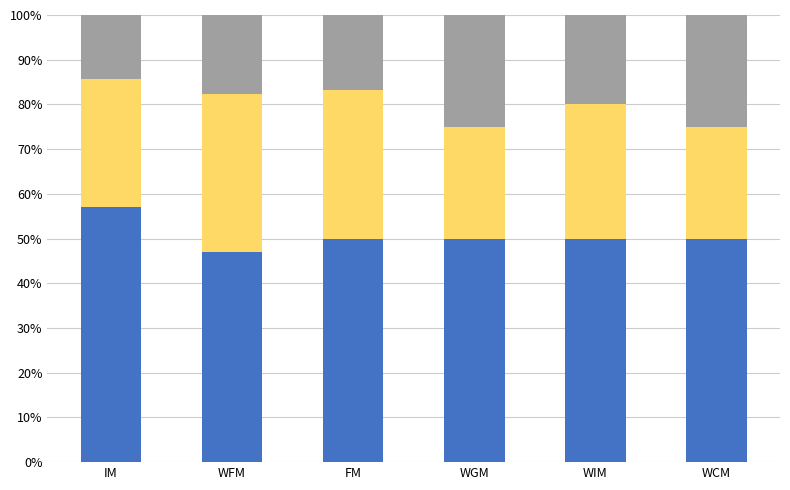

What is the total value across all series at WGM?

100.0